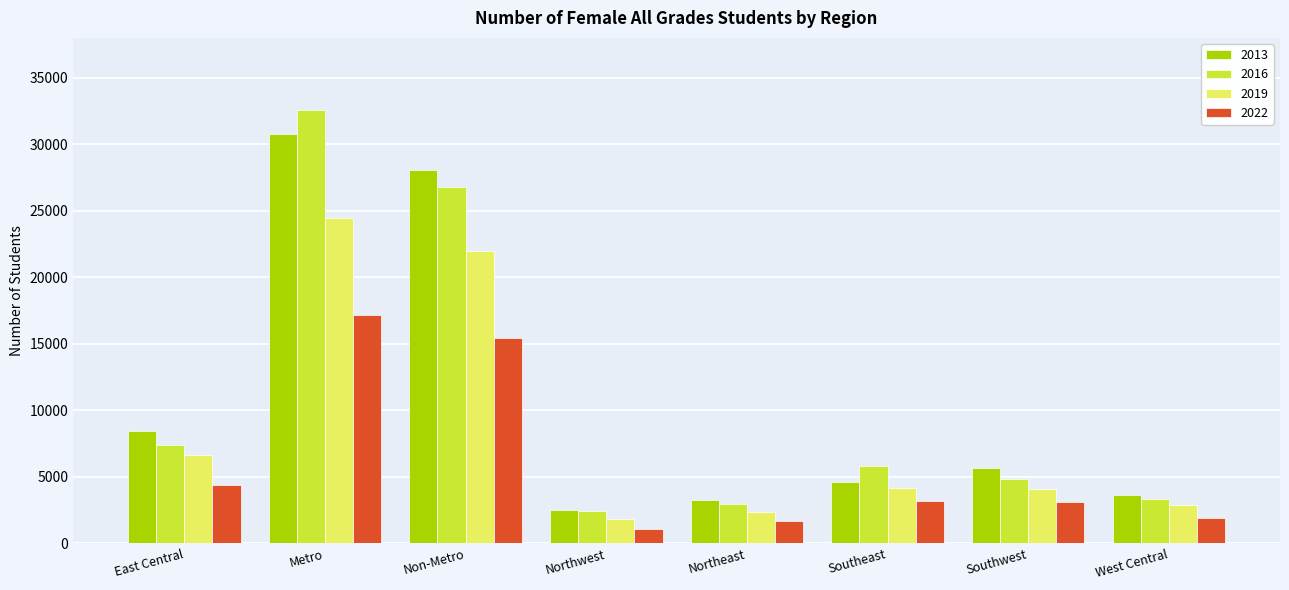

At which label is 2016 closest to 17508?

Non-Metro